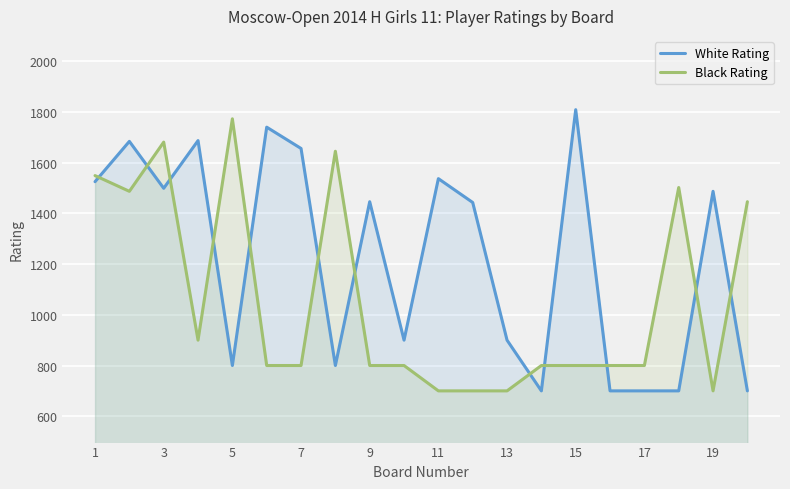

At 19, list the series in order from largest to smallest.

White Rating, Black Rating